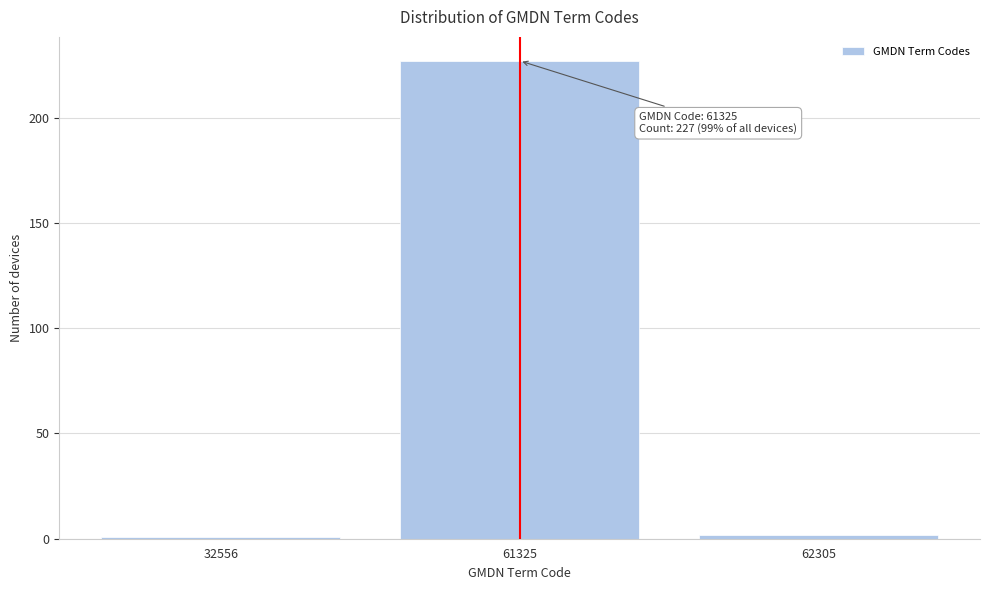

Reading left to right, what are all the values shown in this chart?

32556=1	61325=227	62305=2